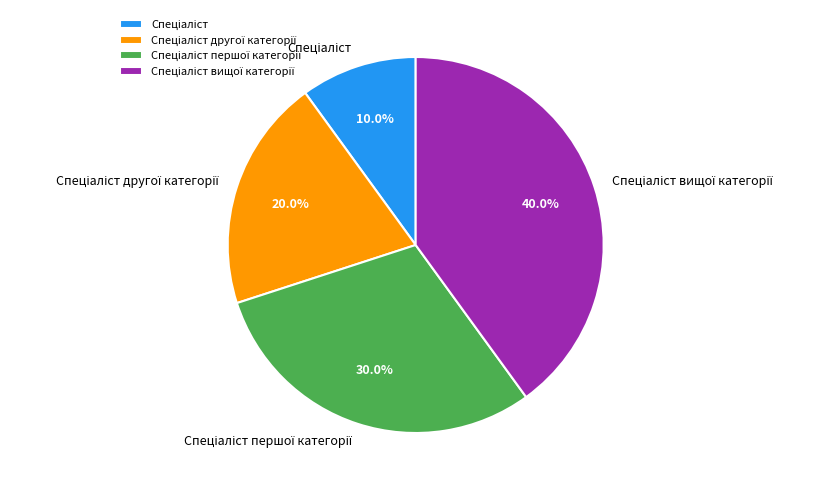

Does any single category account for the majority?

No